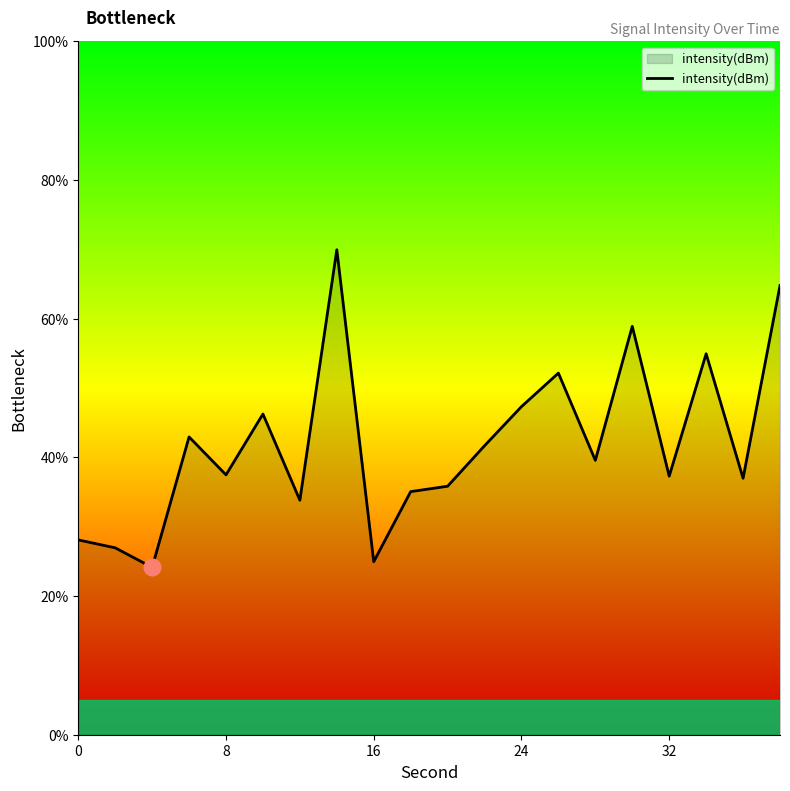

What is the maximum value shown in the chart?

69.9